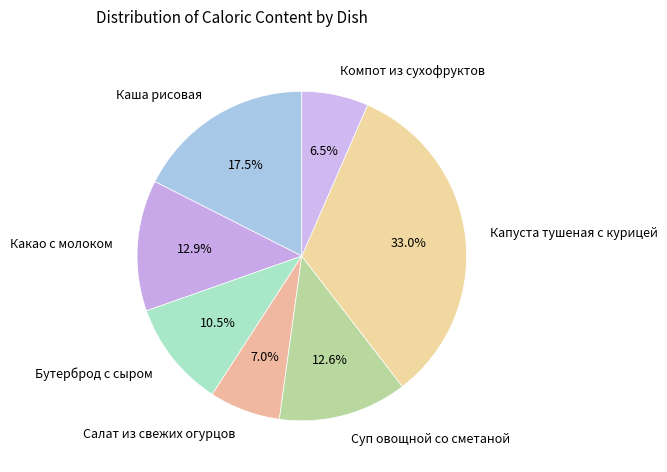

What percentage is NOT represented by Какао с молоком?

87.1%